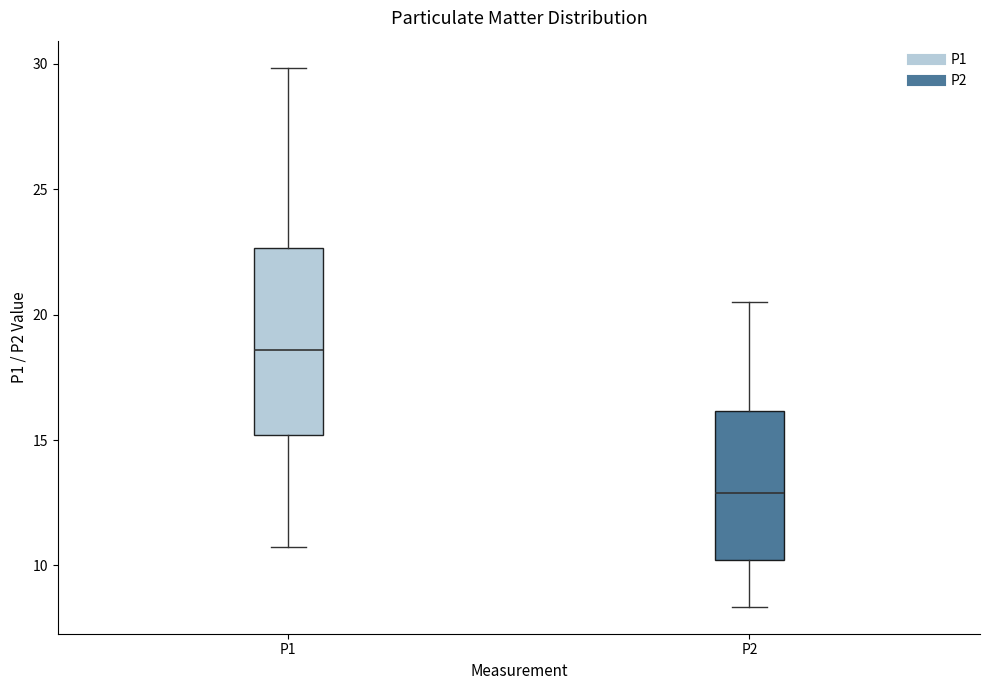

Which box is the tallest, from its lower edge to its upper edge?

P1